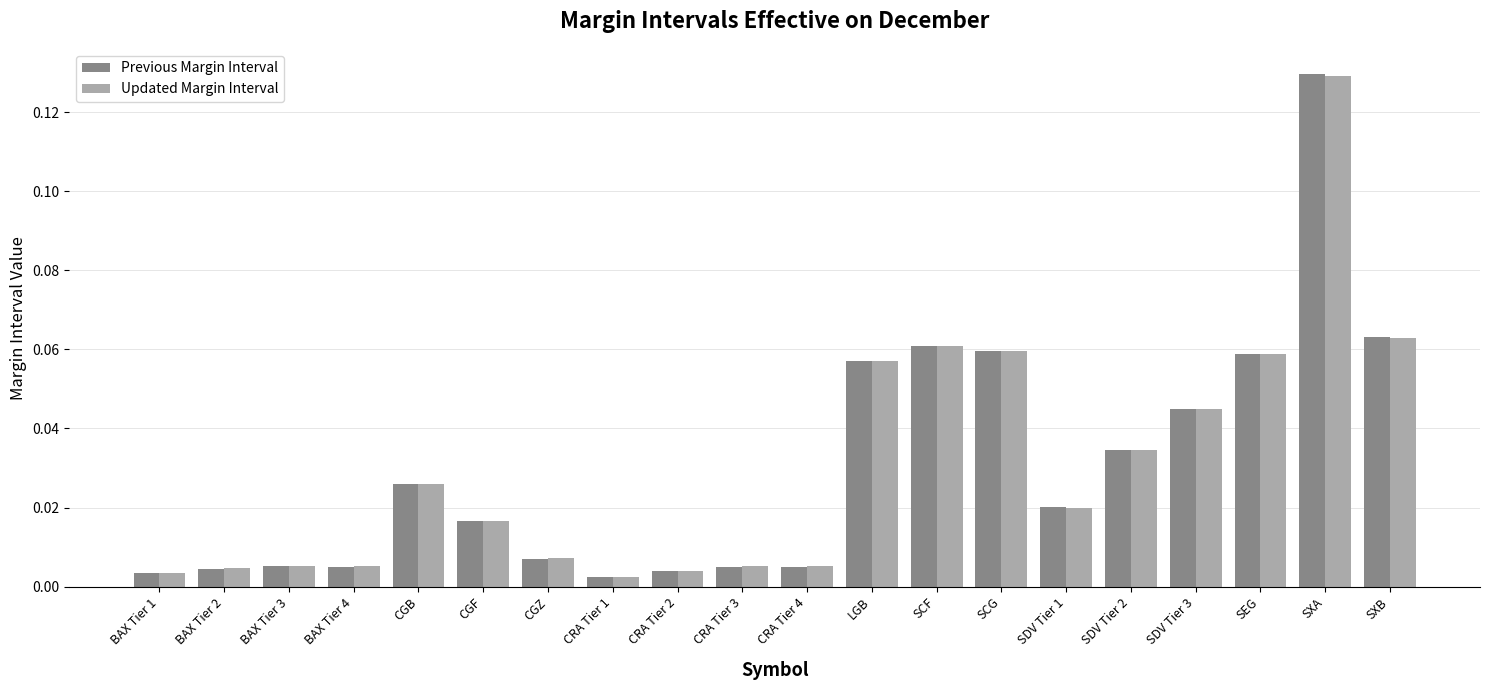

Is the value of Previous Margin Interval at BAX Tier 1 greater than the value of Updated Margin Interval at SCF?

No